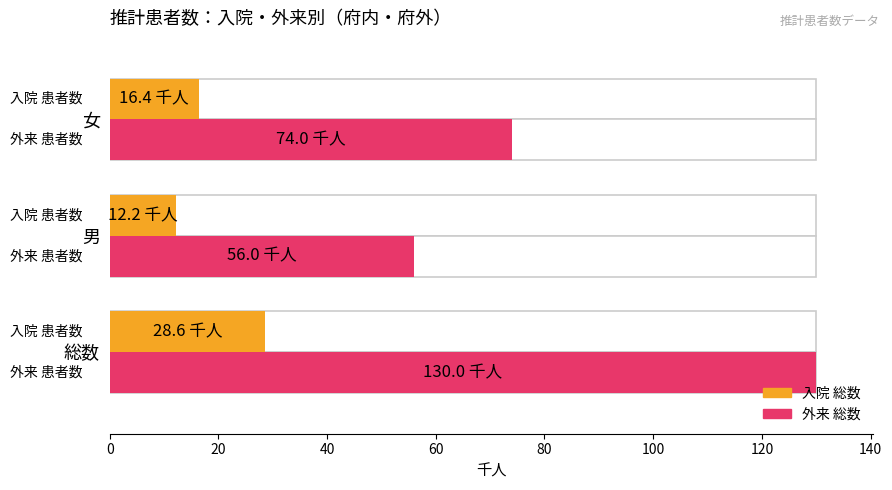

True or false: 入院 総数 has a value of 3.7 at 男.

False